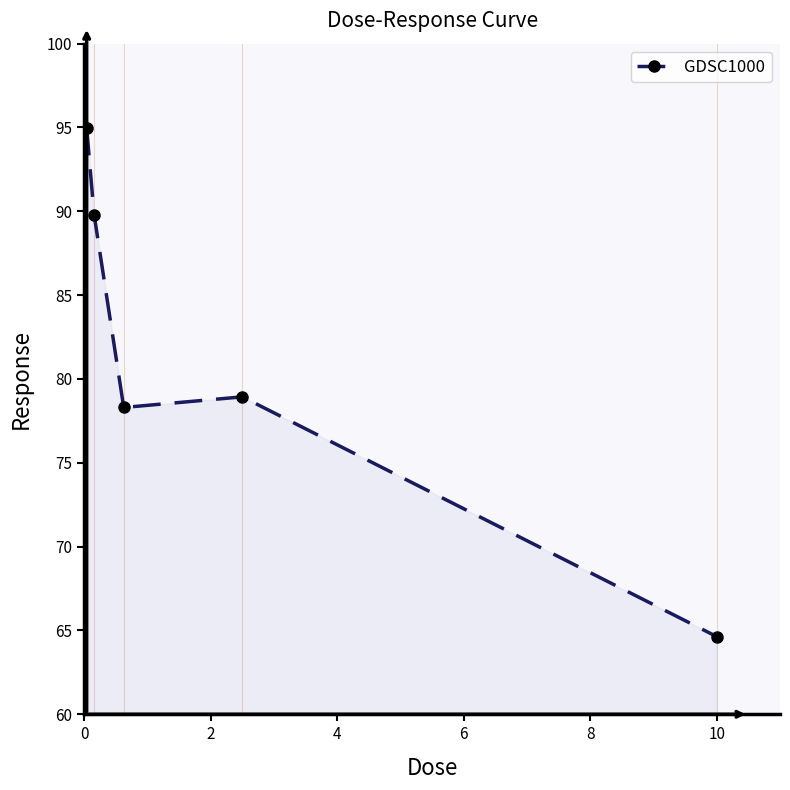

What is the smallest value displayed?

64.6